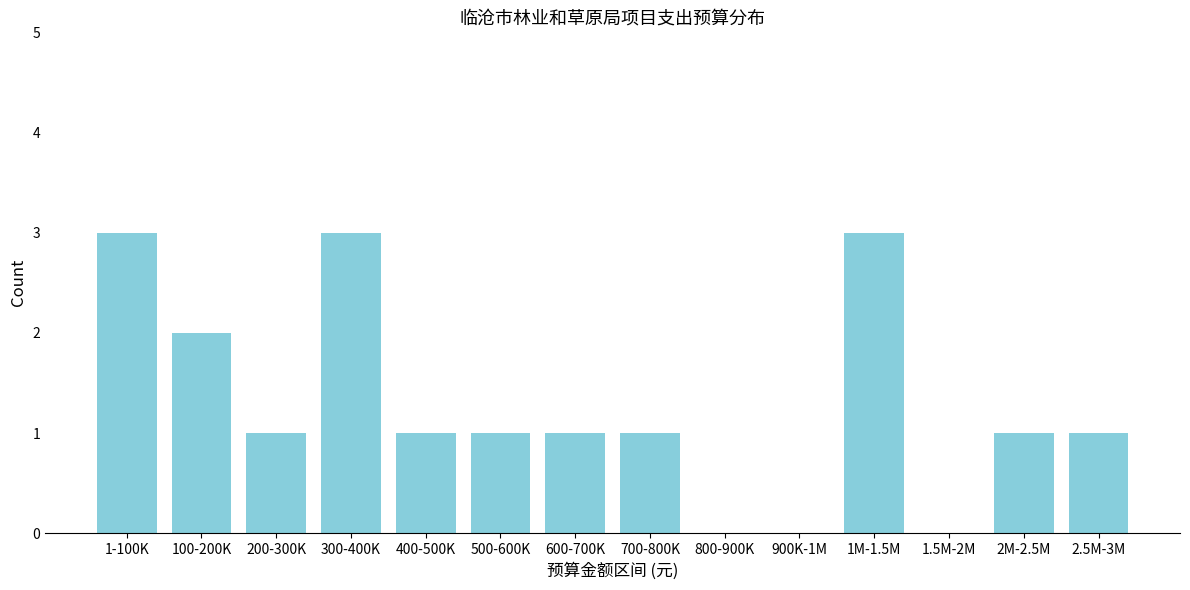

Reading right to left, list all the values displayed in this chart.

2.5M-3M=1	2M-2.5M=1	1.5M-2M=0	1M-1.5M=3	900K-1M=0	800-900K=0	700-800K=1	600-700K=1	500-600K=1	400-500K=1	300-400K=3	200-300K=1	100-200K=2	1-100K=3